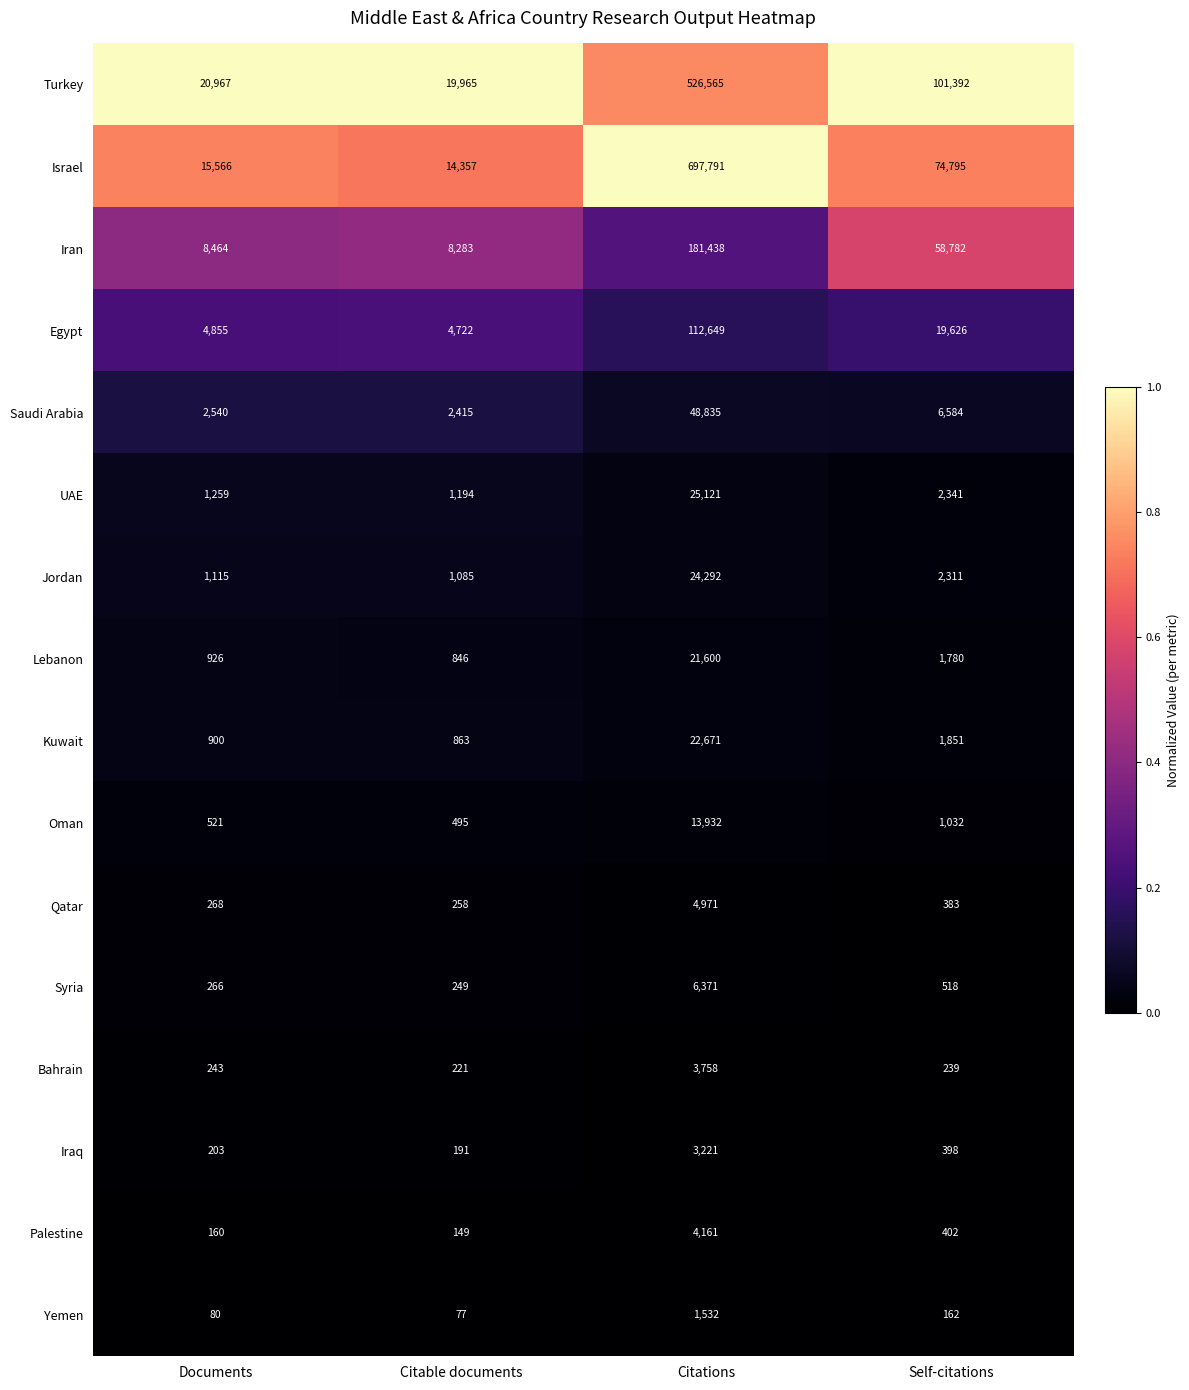

Which series has the widest spread of values?

Israel